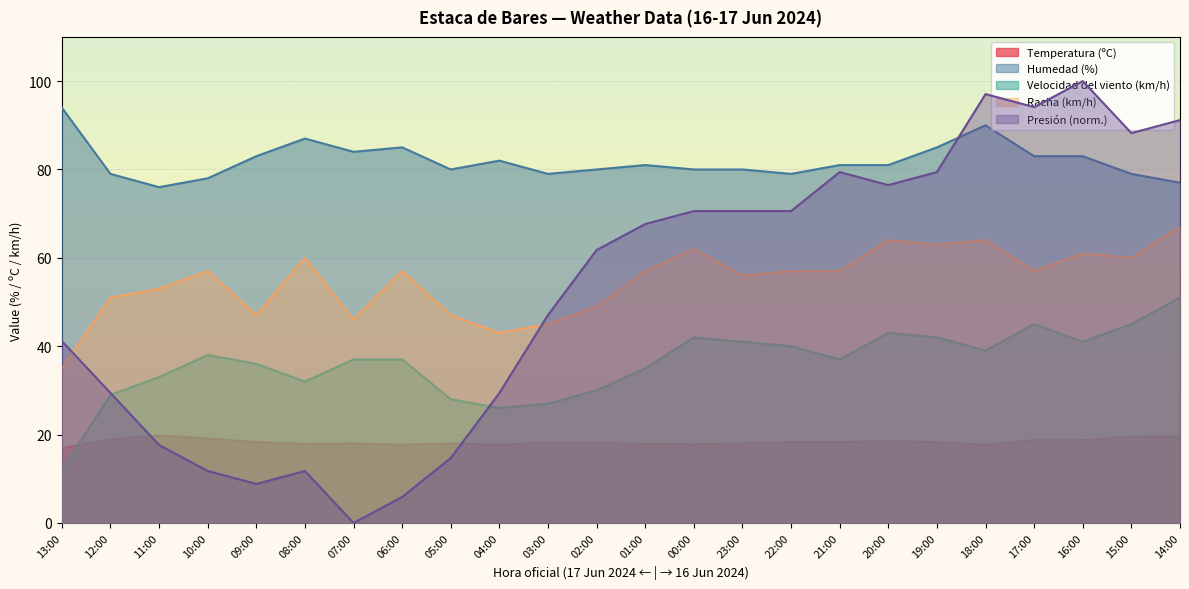

Where does the Humedad (%) series first go above 81?

13:00